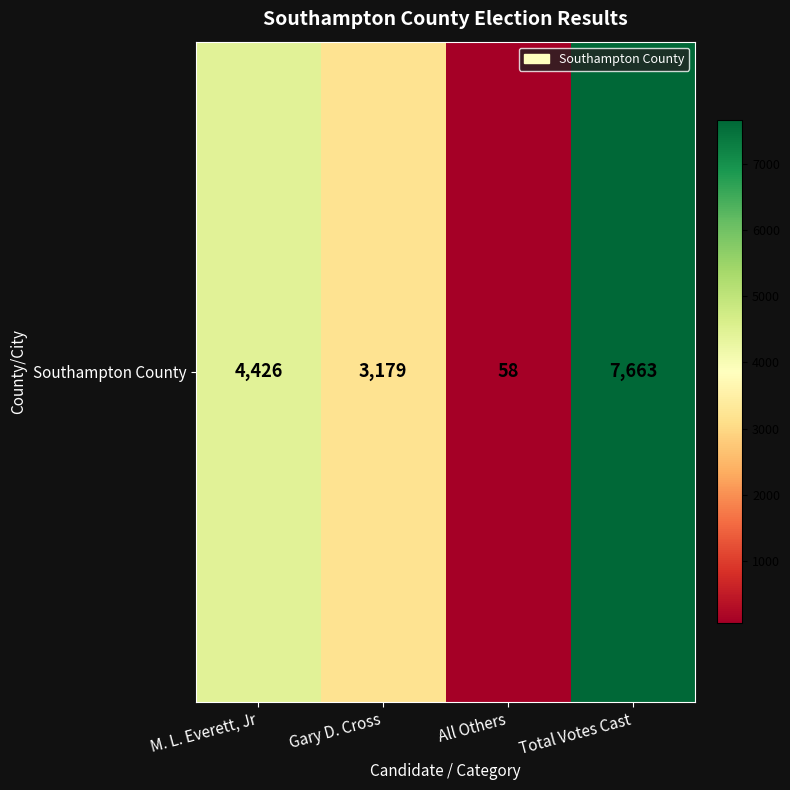

Which label corresponds to the largest value in the chart?

Total Votes Cast